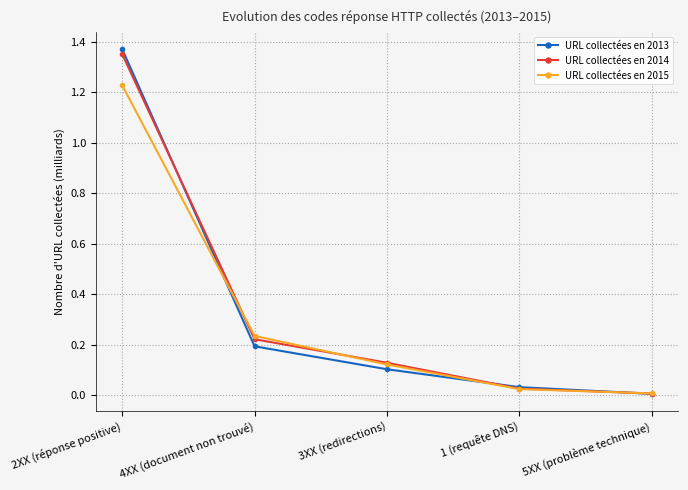

Which label corresponds to the largest value in the chart?

2XX (réponse positive)